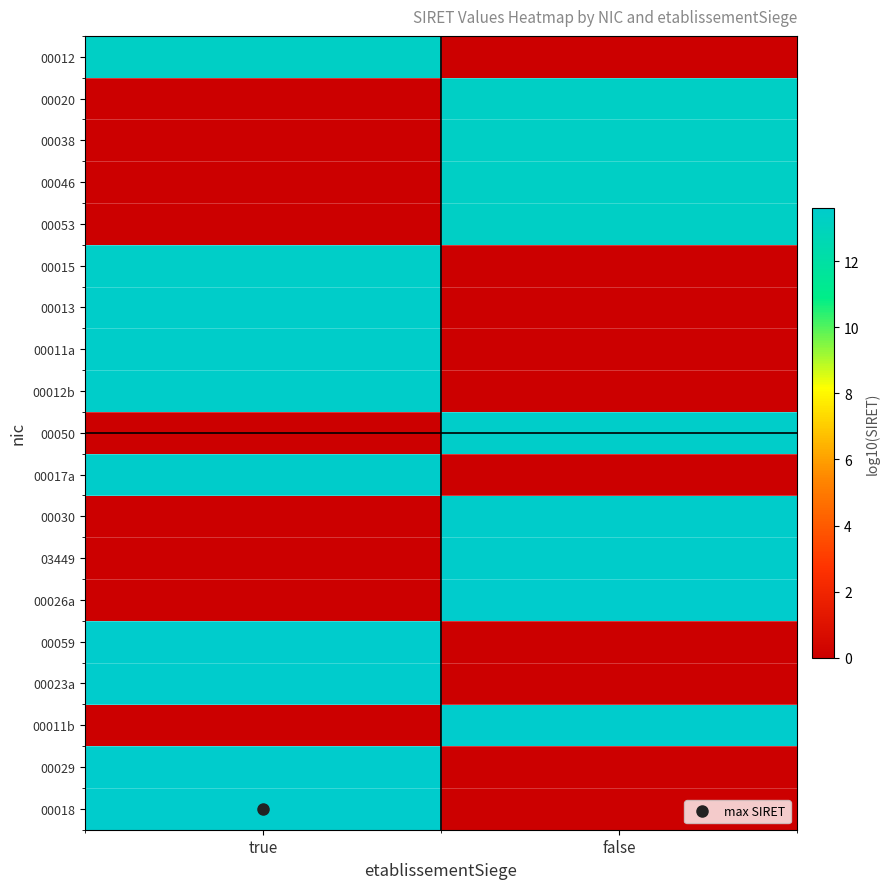

At which category is the sum across all series the highest?

true